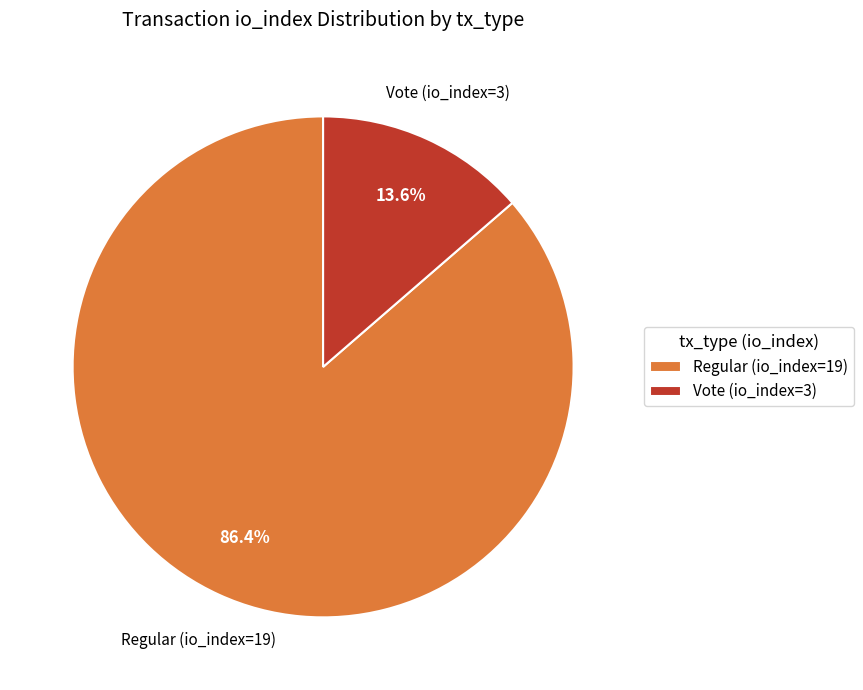

Which has a higher value, Regular (io_index=19) or Vote (io_index=3)?

Regular (io_index=19)